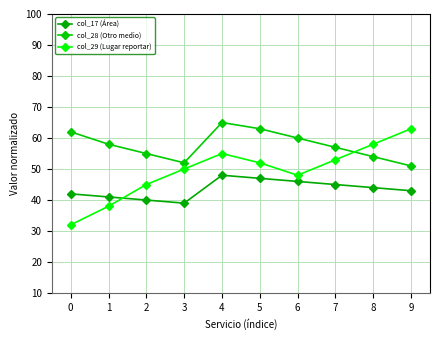

True or false: col_28 (Otro medio) has more than 0 interior local peaks.

True